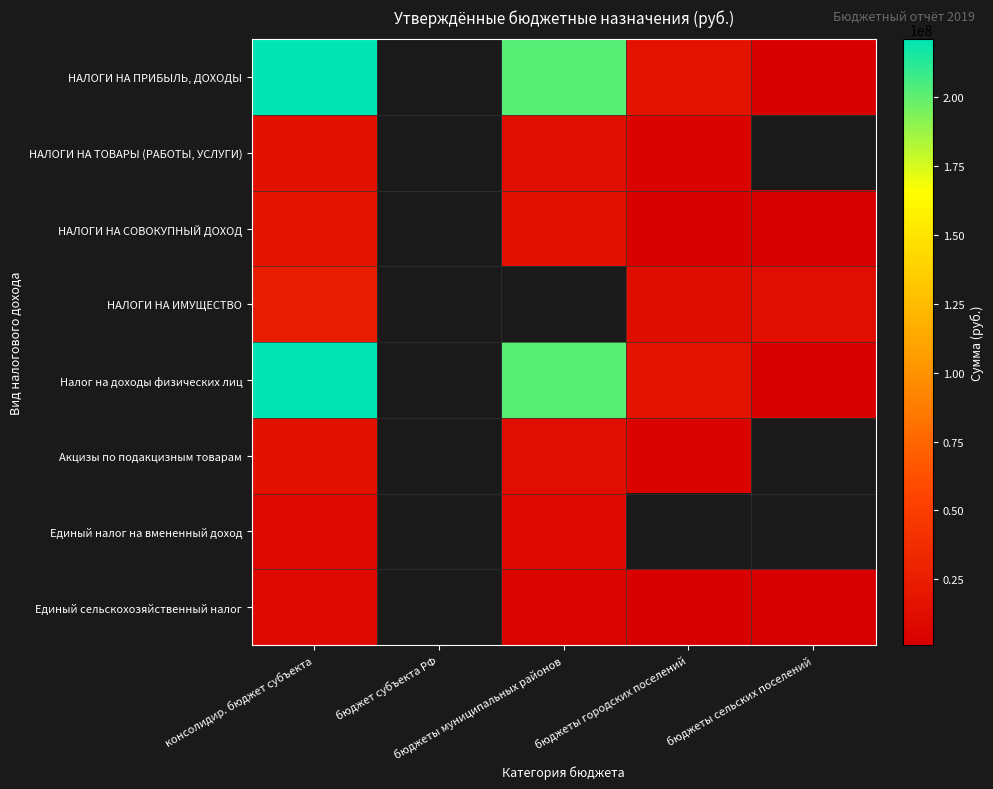

Which label corresponds to the smallest value in the chart?

бюджеты сельских поселений